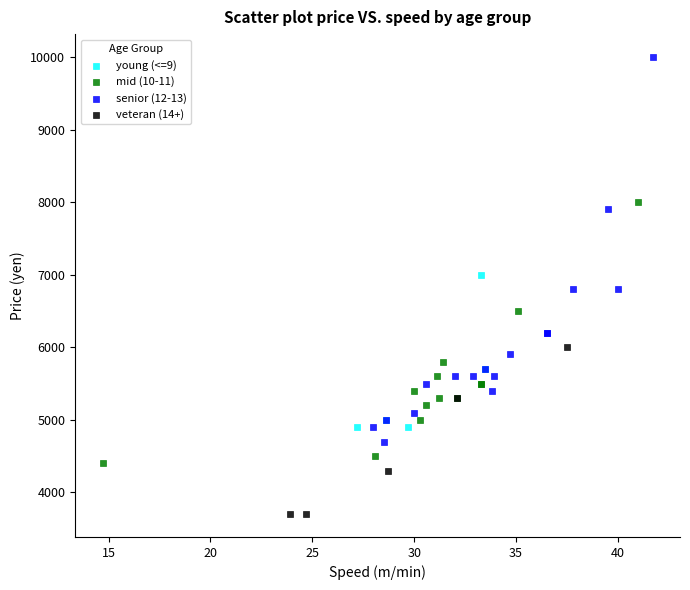

Which series reaches the maximum Y coordinate?

senior (12-13)